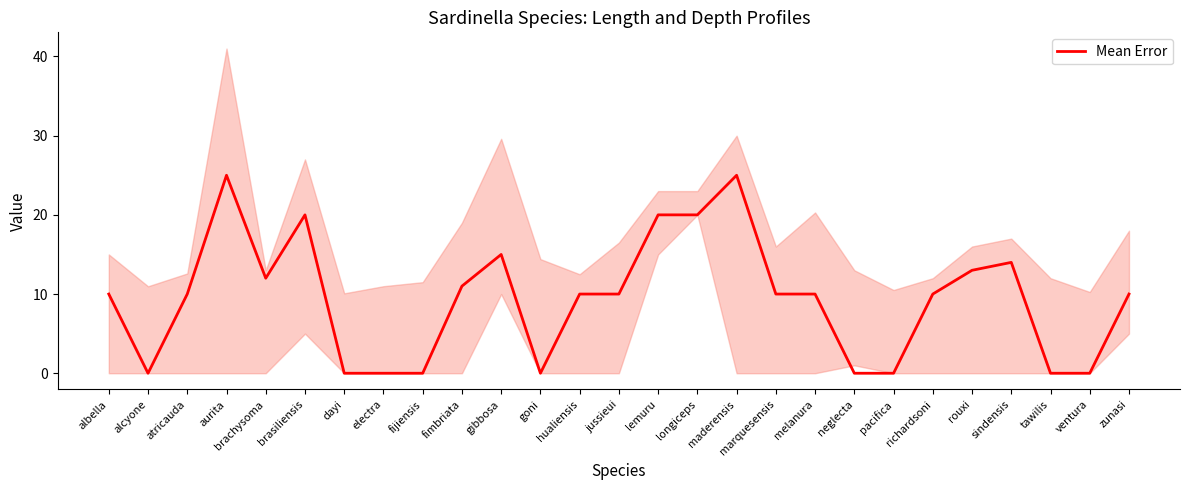

How many interior local peaks (higher than both neighbors) does the data have?

5